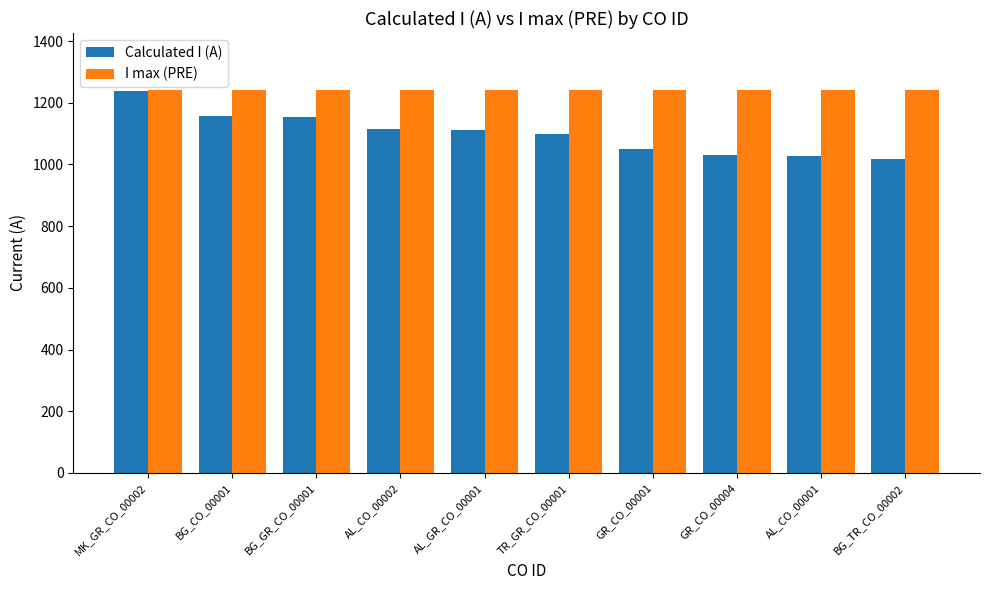

The Calculated I (A) series shows 1154 at BG_GR_CO_00001. True or false?

True